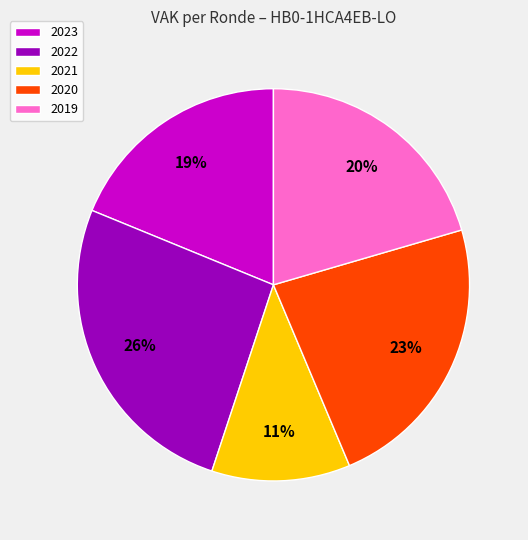

Which has a higher value, 2023 or 2021?

2023